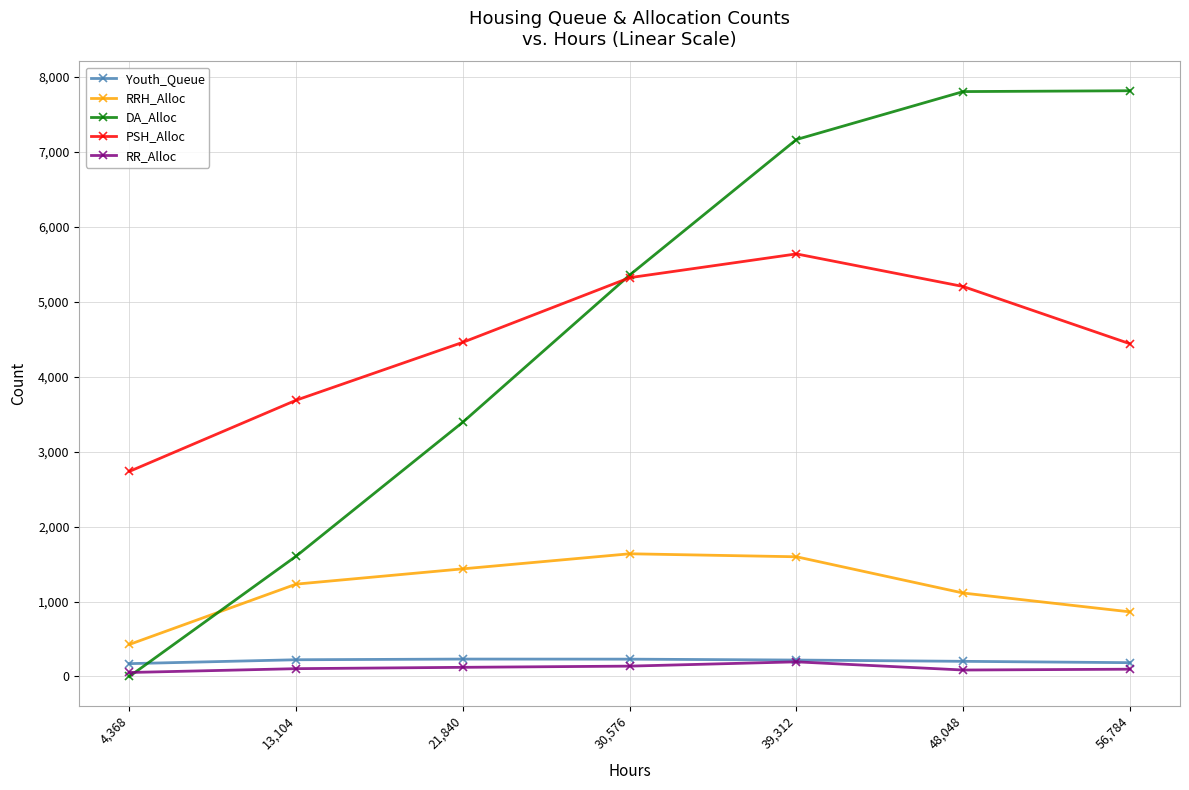

What is the difference between the maximum and second lowest values in the DA_Alloc series?

6210